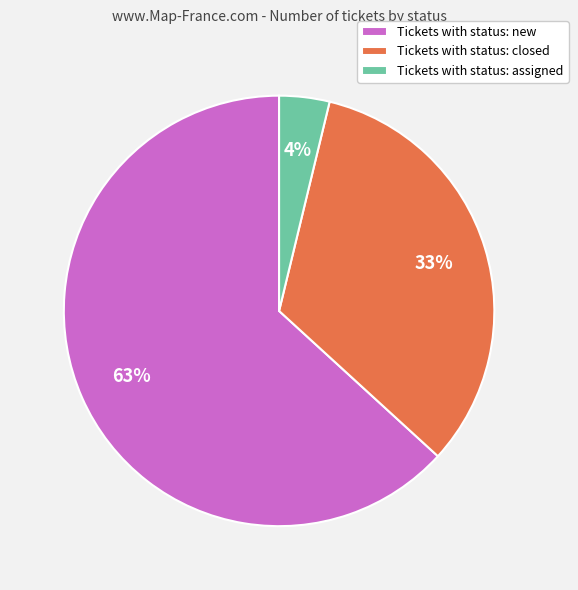

Is it true that Tickets with status: new is 63% of the pie?

True